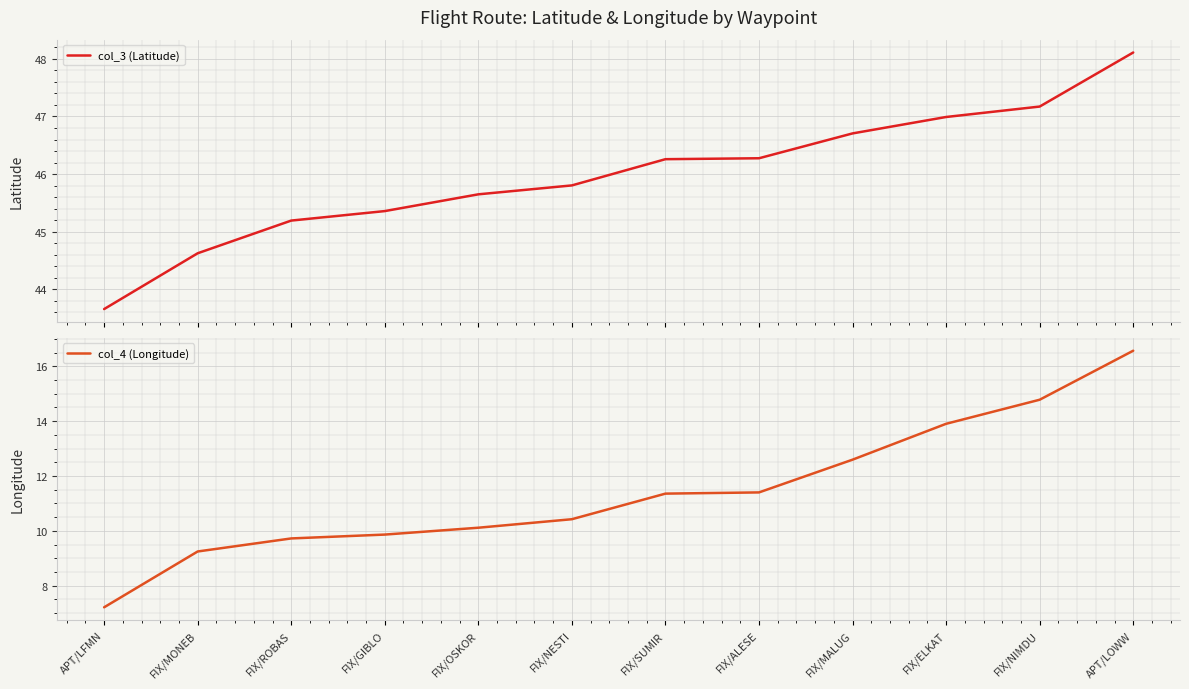

What position from the left is FIX/MALUG?

9